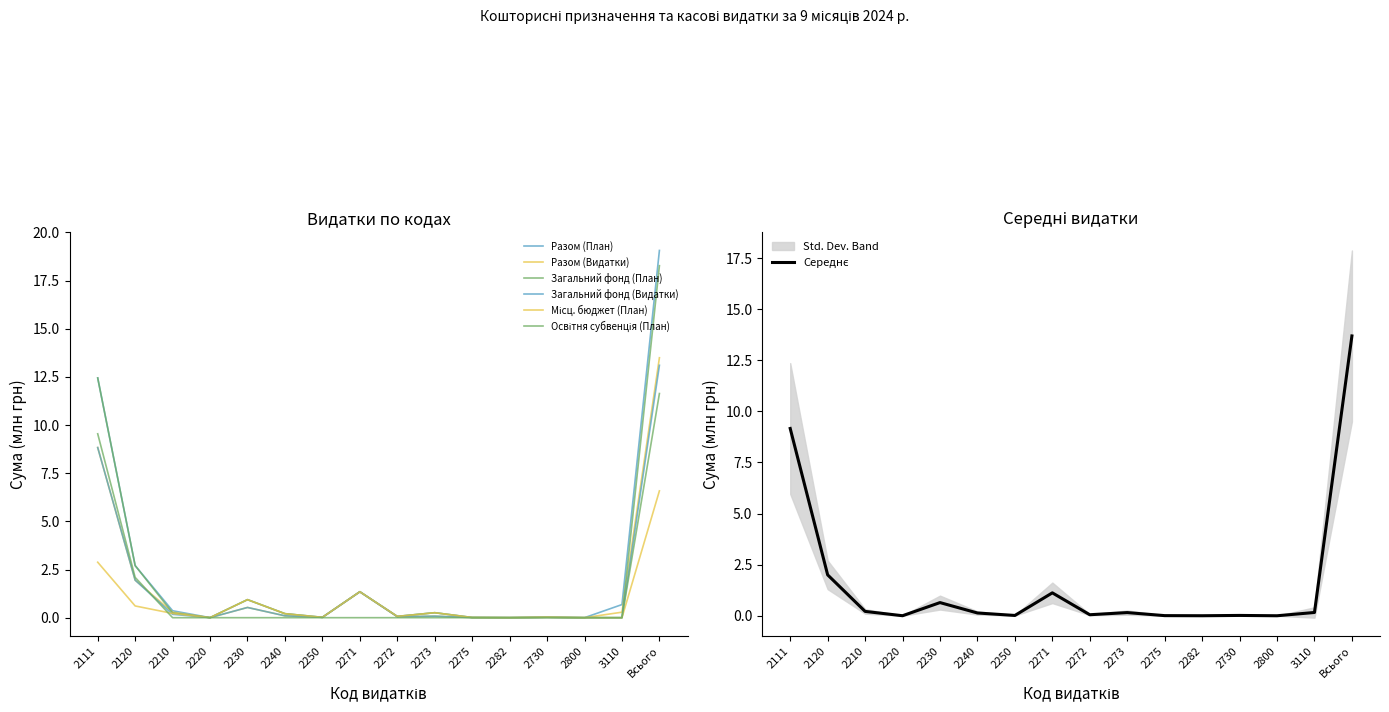

What is the greatest value displayed?

19.1